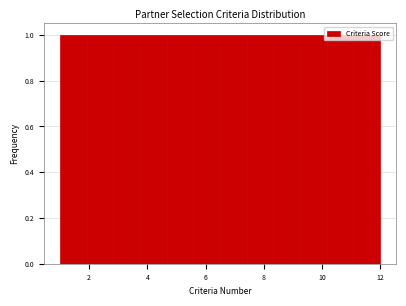

How tall is the bar that spans 3.8 to 4.6 on the x-axis? Neither the bar edges nor the heights are printed on the chart, so give them approximately, as read against the axes.

1